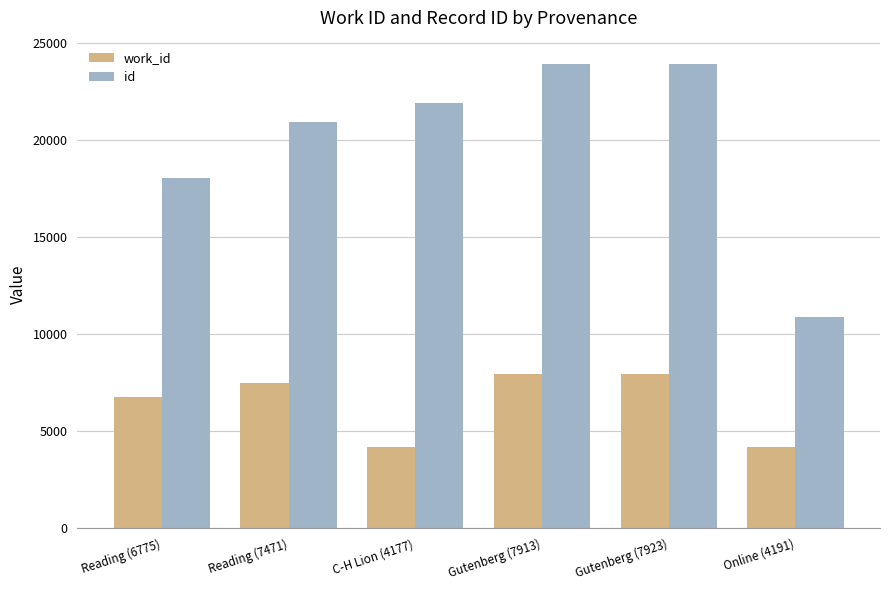

How many bars are there in total?

12